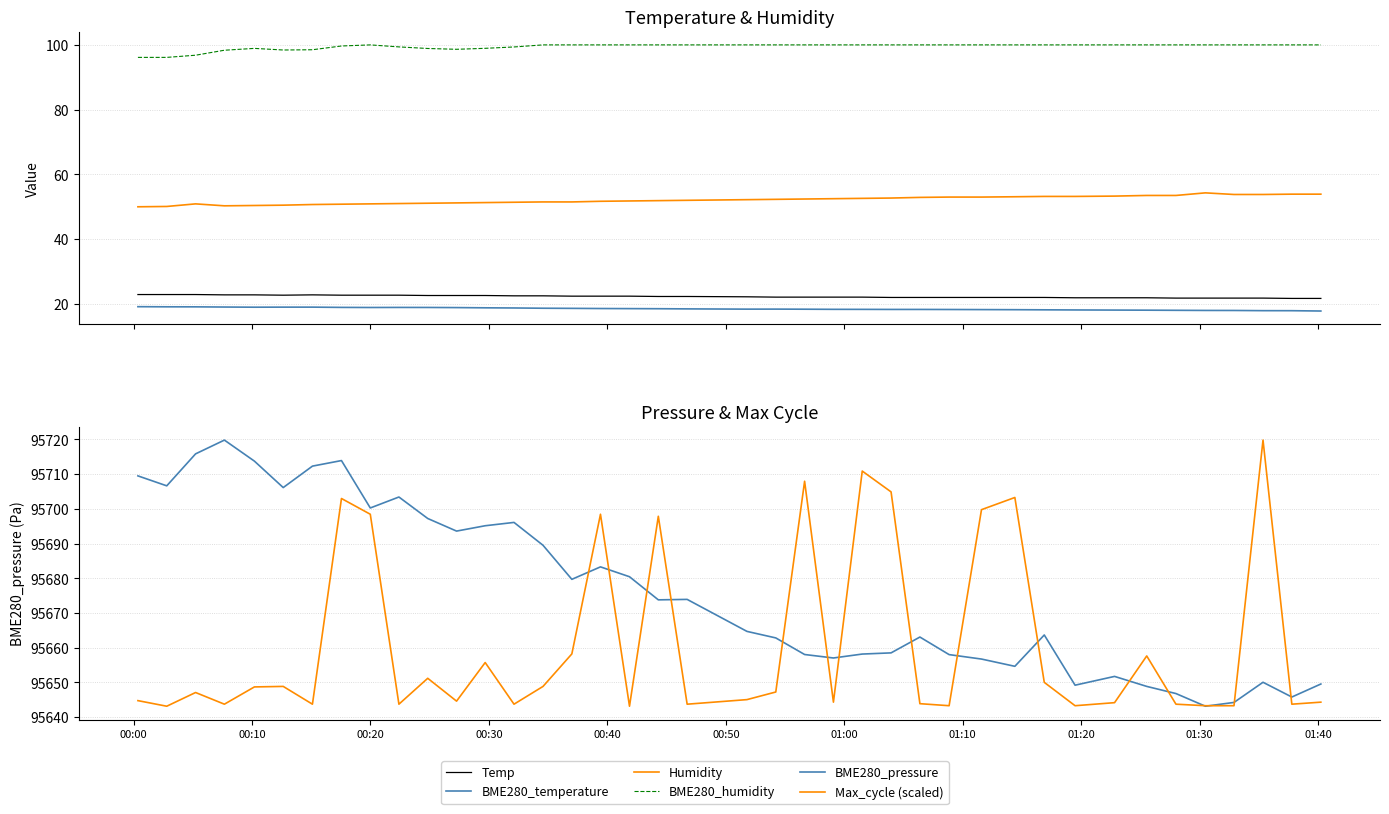

How many interior local valleys does the BME280_temperature series have?

3